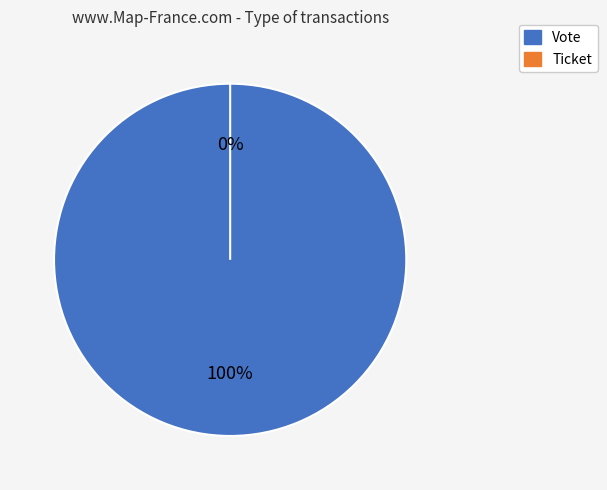

True or false: Ticket accounts for 0% of the total.

True